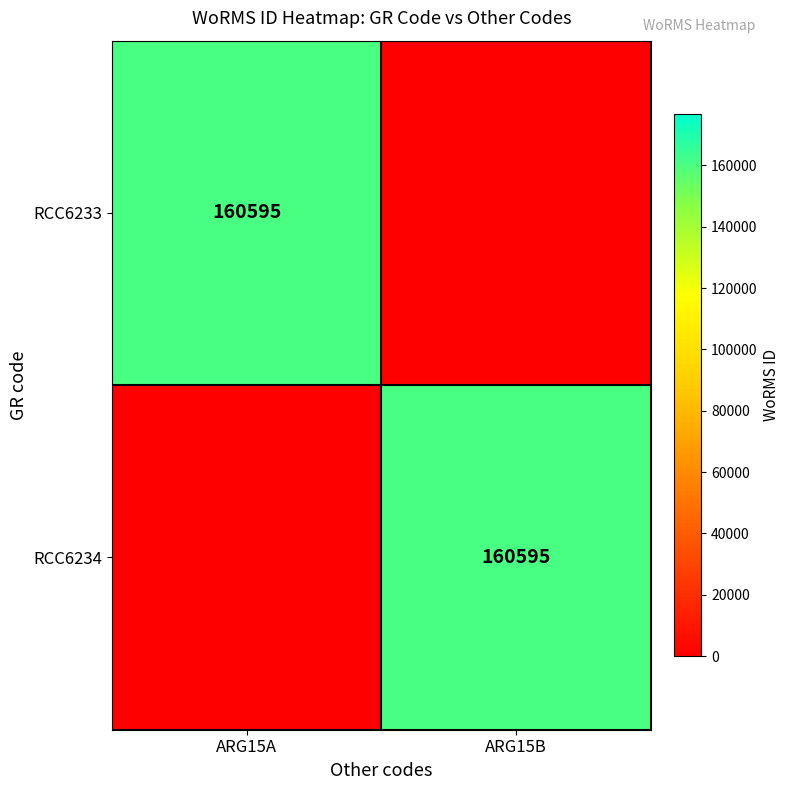

The value of RCC6234 at ARG15B is 259309. True or false?

False